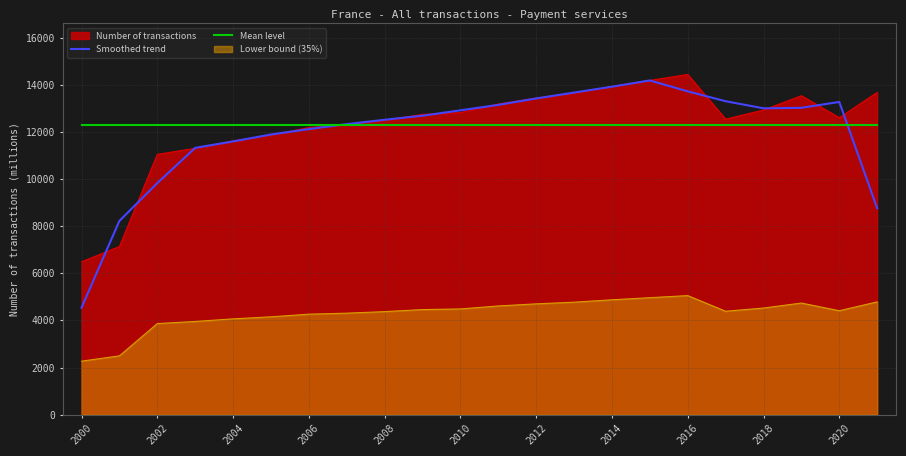

How many interior local valleys does the Smoothed trend series have?

1